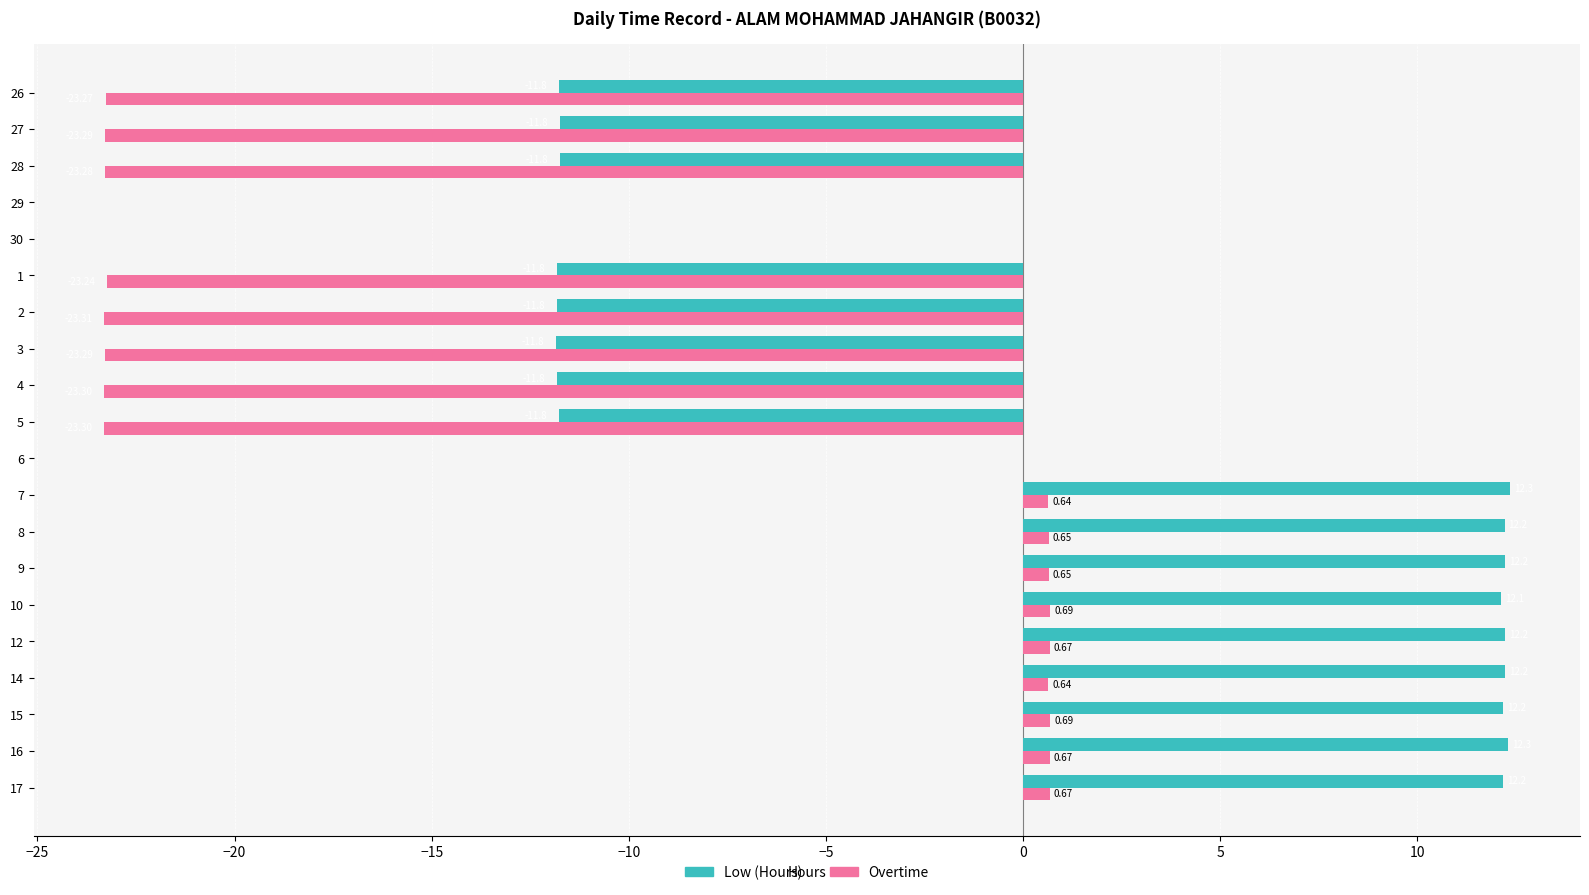

Is the value of Low (Hours) at 27 greater than the value of Overtime at 27?

Yes